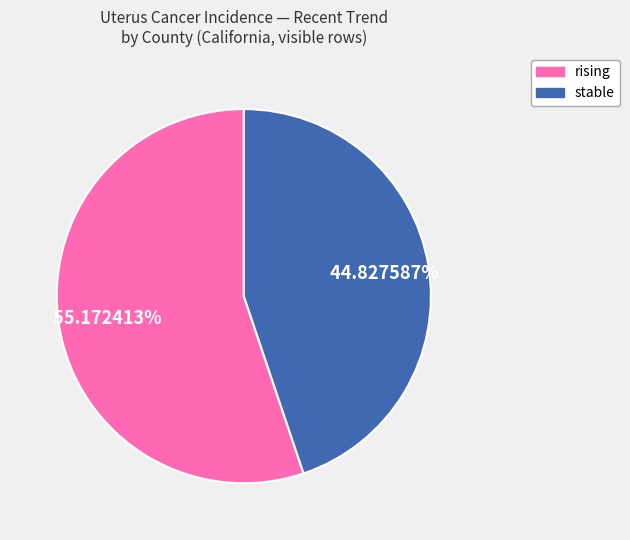

Is it true that stable is 51% of the pie?

False